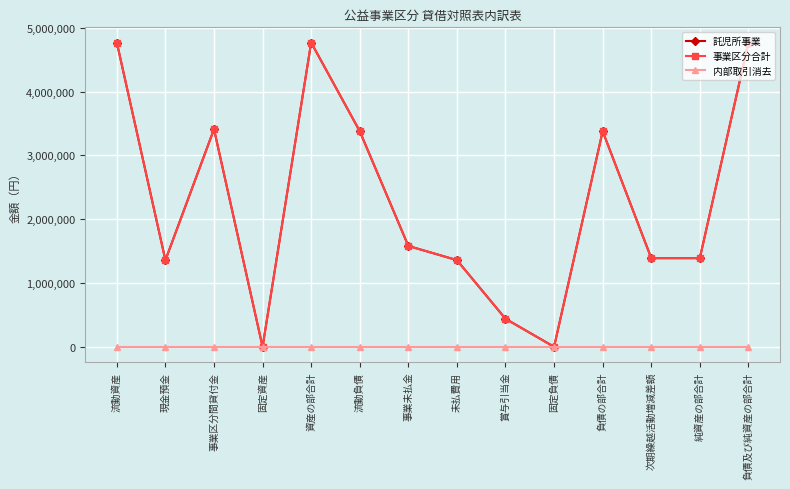

Which label corresponds to the largest value in the chart?

流動資産